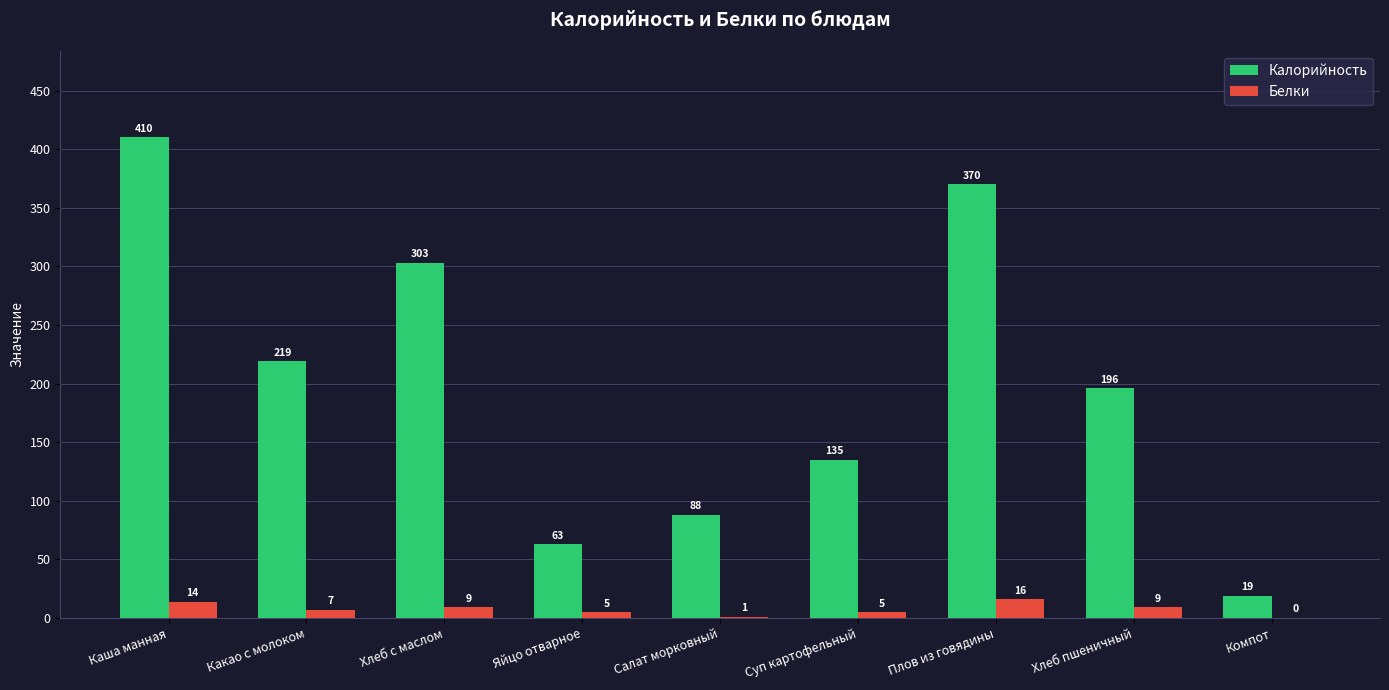

What is the sum of the Белки values at Плов из говядины and Компот?

16